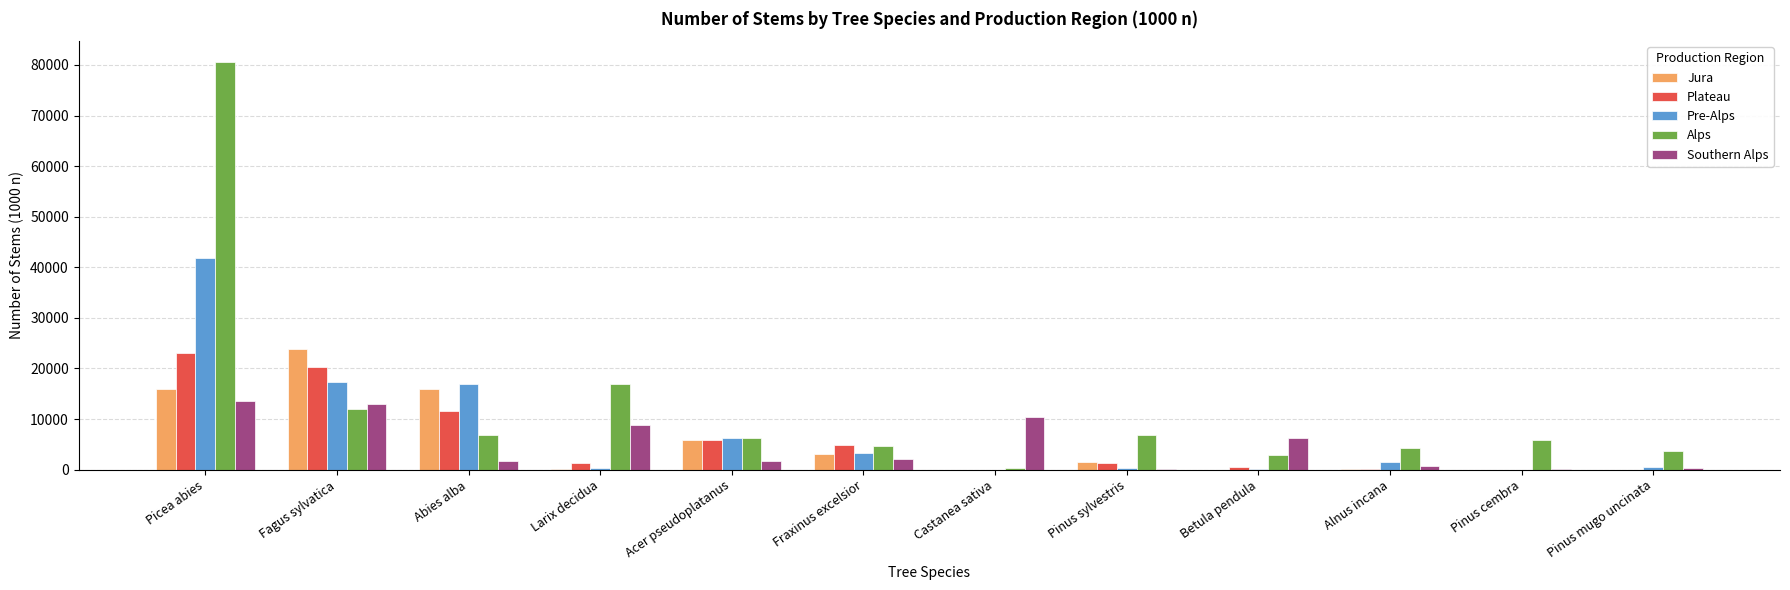

Is it true that Plateau equals 8145 at Pinus mugo uncinata?

False